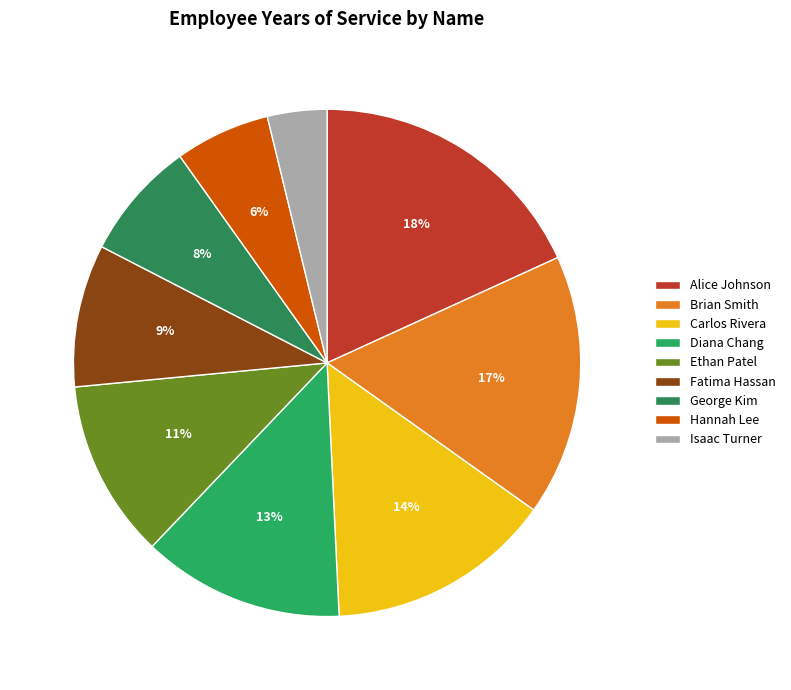

Which category has the smallest portion of the pie?

Isaac Turner